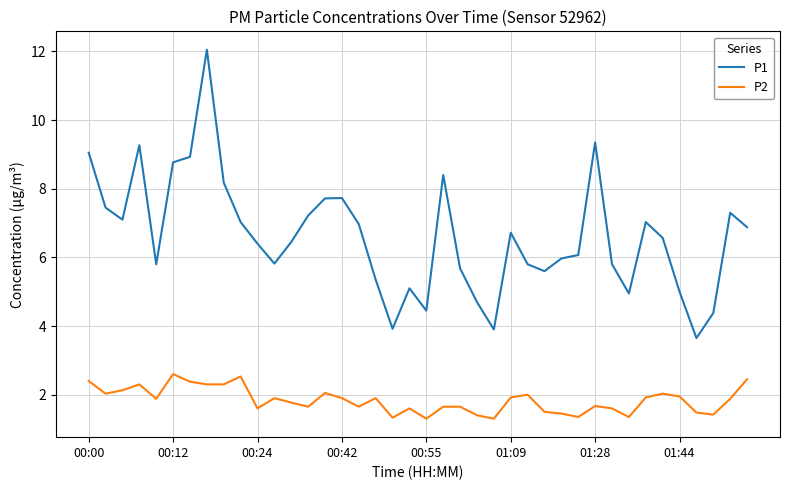

How many series are shown in this chart?

2